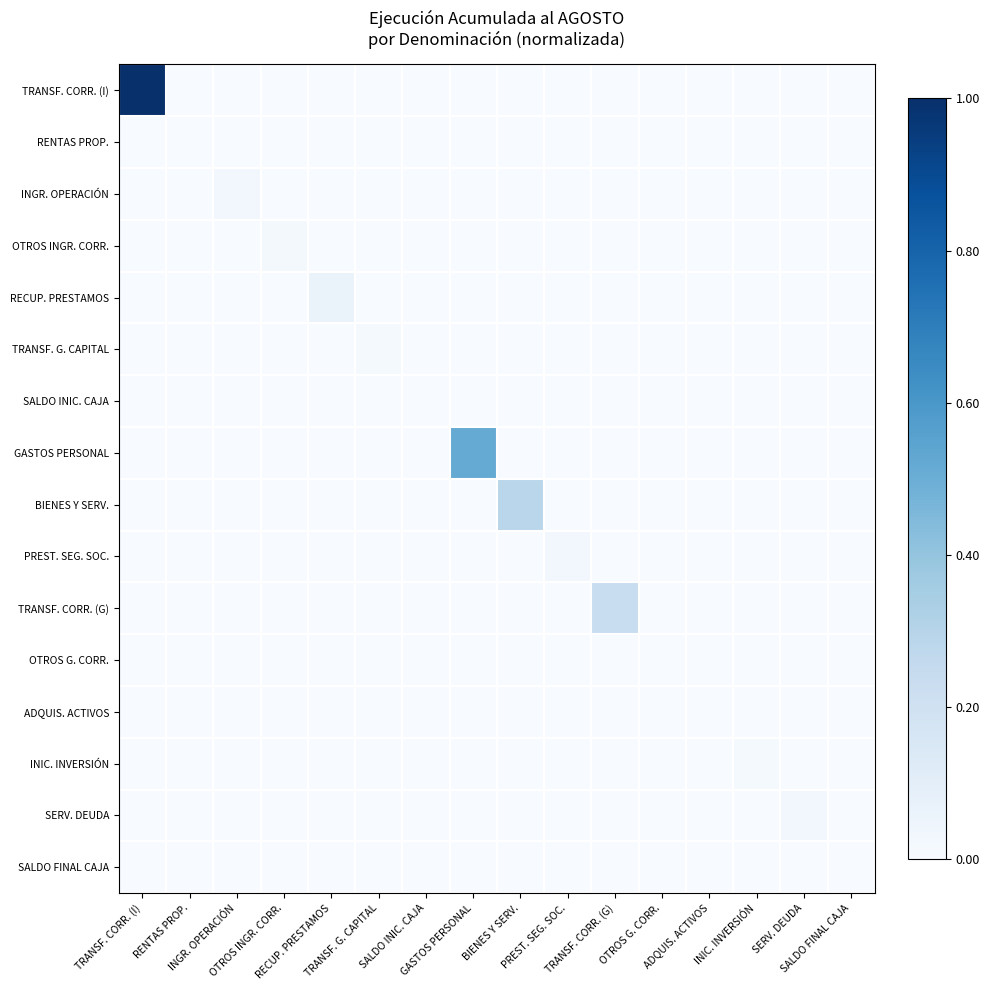

Reading right to left, list all the values displayed in this chart.

TRANSF. CORR. (I): SALDO FINAL CAJA=0.0	SERV. DEUDA=0.0	INIC. INVERSIÓN=0.0	ADQUIS. ACTIVOS=0.0	OTROS G. CORR.=0.0	TRANSF. CORR. (G)=0.0	PREST. SEG. SOC.=0.0	BIENES Y SERV.=0.0	GASTOS PERSONAL=0.0	SALDO INIC. CAJA=0.0	TRANSF. G. CAPITAL=0.0	RECUP. PRESTAMOS=0.0	OTROS INGR. CORR.=0.0	INGR. OPERACIÓN=0.0	RENTAS PROP.=0.0	TRANSF. CORR. (I)=1.0
RENTAS PROP.: SALDO FINAL CAJA=0.0	SERV. DEUDA=0.0	INIC. INVERSIÓN=0.0	ADQUIS. ACTIVOS=0.0	OTROS G. CORR.=0.0	TRANSF. CORR. (G)=0.0	PREST. SEG. SOC.=0.0	BIENES Y SERV.=0.0	GASTOS PERSONAL=0.0	SALDO INIC. CAJA=0.0	TRANSF. G. CAPITAL=0.0	RECUP. PRESTAMOS=0.0	OTROS INGR. CORR.=0.0	INGR. OPERACIÓN=0.0	RENTAS PROP.=0.0	TRANSF. CORR. (I)=0.0
INGR. OPERACIÓN: SALDO FINAL CAJA=0.0	SERV. DEUDA=0.0	INIC. INVERSIÓN=0.0	ADQUIS. ACTIVOS=0.0	OTROS G. CORR.=0.0	TRANSF. CORR. (G)=0.0	PREST. SEG. SOC.=0.0	BIENES Y SERV.=0.0	GASTOS PERSONAL=0.0	SALDO INIC. CAJA=0.0	TRANSF. G. CAPITAL=0.0	RECUP. PRESTAMOS=0.0	OTROS INGR. CORR.=0.0	INGR. OPERACIÓN=0.0	RENTAS PROP.=0.0	TRANSF. CORR. (I)=0.0
OTROS INGR. CORR.: SALDO FINAL CAJA=0.0	SERV. DEUDA=0.0	INIC. INVERSIÓN=0.0	ADQUIS. ACTIVOS=0.0	OTROS G. CORR.=0.0	TRANSF. CORR. (G)=0.0	PREST. SEG. SOC.=0.0	BIENES Y SERV.=0.0	GASTOS PERSONAL=0.0	SALDO INIC. CAJA=0.0	TRANSF. G. CAPITAL=0.0	RECUP. PRESTAMOS=0.0	OTROS INGR. CORR.=0.0	INGR. OPERACIÓN=0.0	RENTAS PROP.=0.0	TRANSF. CORR. (I)=0.0
RECUP. PRESTAMOS: SALDO FINAL CAJA=0.0	SERV. DEUDA=0.0	INIC. INVERSIÓN=0.0	ADQUIS. ACTIVOS=0.0	OTROS G. CORR.=0.0	TRANSF. CORR. (G)=0.0	PREST. SEG. SOC.=0.0	BIENES Y SERV.=0.0	GASTOS PERSONAL=0.0	SALDO INIC. CAJA=0.0	TRANSF. G. CAPITAL=0.0	RECUP. PRESTAMOS=0.1	OTROS INGR. CORR.=0.0	INGR. OPERACIÓN=0.0	RENTAS PROP.=0.0	TRANSF. CORR. (I)=0.0
TRANSF. G. CAPITAL: SALDO FINAL CAJA=0.0	SERV. DEUDA=0.0	INIC. INVERSIÓN=0.0	ADQUIS. ACTIVOS=0.0	OTROS G. CORR.=0.0	TRANSF. CORR. (G)=0.0	PREST. SEG. SOC.=0.0	BIENES Y SERV.=0.0	GASTOS PERSONAL=0.0	SALDO INIC. CAJA=0.0	TRANSF. G. CAPITAL=0.0	RECUP. PRESTAMOS=0.0	OTROS INGR. CORR.=0.0	INGR. OPERACIÓN=0.0	RENTAS PROP.=0.0	TRANSF. CORR. (I)=0.0
SALDO INIC. CAJA: SALDO FINAL CAJA=0.0	SERV. DEUDA=0.0	INIC. INVERSIÓN=0.0	ADQUIS. ACTIVOS=0.0	OTROS G. CORR.=0.0	TRANSF. CORR. (G)=0.0	PREST. SEG. SOC.=0.0	BIENES Y SERV.=0.0	GASTOS PERSONAL=0.0	SALDO INIC. CAJA=0.0	TRANSF. G. CAPITAL=0.0	RECUP. PRESTAMOS=0.0	OTROS INGR. CORR.=0.0	INGR. OPERACIÓN=0.0	RENTAS PROP.=0.0	TRANSF. CORR. (I)=0.0
GASTOS PERSONAL: SALDO FINAL CAJA=0.0	SERV. DEUDA=0.0	INIC. INVERSIÓN=0.0	ADQUIS. ACTIVOS=0.0	OTROS G. CORR.=0.0	TRANSF. CORR. (G)=0.0	PREST. SEG. SOC.=0.0	BIENES Y SERV.=0.0	GASTOS PERSONAL=0.5	SALDO INIC. CAJA=0.0	TRANSF. G. CAPITAL=0.0	RECUP. PRESTAMOS=0.0	OTROS INGR. CORR.=0.0	INGR. OPERACIÓN=0.0	RENTAS PROP.=0.0	TRANSF. CORR. (I)=0.0
BIENES Y SERV.: SALDO FINAL CAJA=0.0	SERV. DEUDA=0.0	INIC. INVERSIÓN=0.0	ADQUIS. ACTIVOS=0.0	OTROS G. CORR.=0.0	TRANSF. CORR. (G)=0.0	PREST. SEG. SOC.=0.0	BIENES Y SERV.=0.3	GASTOS PERSONAL=0.0	SALDO INIC. CAJA=0.0	TRANSF. G. CAPITAL=0.0	RECUP. PRESTAMOS=0.0	OTROS INGR. CORR.=0.0	INGR. OPERACIÓN=0.0	RENTAS PROP.=0.0	TRANSF. CORR. (I)=0.0
PREST. SEG. SOC.: SALDO FINAL CAJA=0.0	SERV. DEUDA=0.0	INIC. INVERSIÓN=0.0	ADQUIS. ACTIVOS=0.0	OTROS G. CORR.=0.0	TRANSF. CORR. (G)=0.0	PREST. SEG. SOC.=0.0	BIENES Y SERV.=0.0	GASTOS PERSONAL=0.0	SALDO INIC. CAJA=0.0	TRANSF. G. CAPITAL=0.0	RECUP. PRESTAMOS=0.0	OTROS INGR. CORR.=0.0	INGR. OPERACIÓN=0.0	RENTAS PROP.=0.0	TRANSF. CORR. (I)=0.0
TRANSF. CORR. (G): SALDO FINAL CAJA=0.0	SERV. DEUDA=0.0	INIC. INVERSIÓN=0.0	ADQUIS. ACTIVOS=0.0	OTROS G. CORR.=0.0	TRANSF. CORR. (G)=0.2	PREST. SEG. SOC.=0.0	BIENES Y SERV.=0.0	GASTOS PERSONAL=0.0	SALDO INIC. CAJA=0.0	TRANSF. G. CAPITAL=0.0	RECUP. PRESTAMOS=0.0	OTROS INGR. CORR.=0.0	INGR. OPERACIÓN=0.0	RENTAS PROP.=0.0	TRANSF. CORR. (I)=0.0
OTROS G. CORR.: SALDO FINAL CAJA=0.0	SERV. DEUDA=0.0	INIC. INVERSIÓN=0.0	ADQUIS. ACTIVOS=0.0	OTROS G. CORR.=0.0	TRANSF. CORR. (G)=0.0	PREST. SEG. SOC.=0.0	BIENES Y SERV.=0.0	GASTOS PERSONAL=0.0	SALDO INIC. CAJA=0.0	TRANSF. G. CAPITAL=0.0	RECUP. PRESTAMOS=0.0	OTROS INGR. CORR.=0.0	INGR. OPERACIÓN=0.0	RENTAS PROP.=0.0	TRANSF. CORR. (I)=0.0
ADQUIS. ACTIVOS: SALDO FINAL CAJA=0.0	SERV. DEUDA=0.0	INIC. INVERSIÓN=0.0	ADQUIS. ACTIVOS=0.0	OTROS G. CORR.=0.0	TRANSF. CORR. (G)=0.0	PREST. SEG. SOC.=0.0	BIENES Y SERV.=0.0	GASTOS PERSONAL=0.0	SALDO INIC. CAJA=0.0	TRANSF. G. CAPITAL=0.0	RECUP. PRESTAMOS=0.0	OTROS INGR. CORR.=0.0	INGR. OPERACIÓN=0.0	RENTAS PROP.=0.0	TRANSF. CORR. (I)=0.0
INIC. INVERSIÓN: SALDO FINAL CAJA=0.0	SERV. DEUDA=0.0	INIC. INVERSIÓN=0.0	ADQUIS. ACTIVOS=0.0	OTROS G. CORR.=0.0	TRANSF. CORR. (G)=0.0	PREST. SEG. SOC.=0.0	BIENES Y SERV.=0.0	GASTOS PERSONAL=0.0	SALDO INIC. CAJA=0.0	TRANSF. G. CAPITAL=0.0	RECUP. PRESTAMOS=0.0	OTROS INGR. CORR.=0.0	INGR. OPERACIÓN=0.0	RENTAS PROP.=0.0	TRANSF. CORR. (I)=0.0
SERV. DEUDA: SALDO FINAL CAJA=0.0	SERV. DEUDA=0.0	INIC. INVERSIÓN=0.0	ADQUIS. ACTIVOS=0.0	OTROS G. CORR.=0.0	TRANSF. CORR. (G)=0.0	PREST. SEG. SOC.=0.0	BIENES Y SERV.=0.0	GASTOS PERSONAL=0.0	SALDO INIC. CAJA=0.0	TRANSF. G. CAPITAL=0.0	RECUP. PRESTAMOS=0.0	OTROS INGR. CORR.=0.0	INGR. OPERACIÓN=0.0	RENTAS PROP.=0.0	TRANSF. CORR. (I)=0.0
SALDO FINAL CAJA: SALDO FINAL CAJA=0.0	SERV. DEUDA=0.0	INIC. INVERSIÓN=0.0	ADQUIS. ACTIVOS=0.0	OTROS G. CORR.=0.0	TRANSF. CORR. (G)=0.0	PREST. SEG. SOC.=0.0	BIENES Y SERV.=0.0	GASTOS PERSONAL=0.0	SALDO INIC. CAJA=0.0	TRANSF. G. CAPITAL=0.0	RECUP. PRESTAMOS=0.0	OTROS INGR. CORR.=0.0	INGR. OPERACIÓN=0.0	RENTAS PROP.=0.0	TRANSF. CORR. (I)=0.0